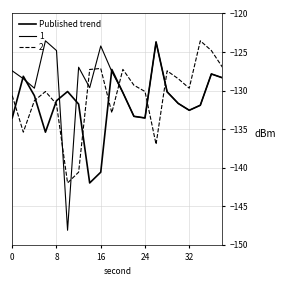

How many lines are shown in the chart?

3